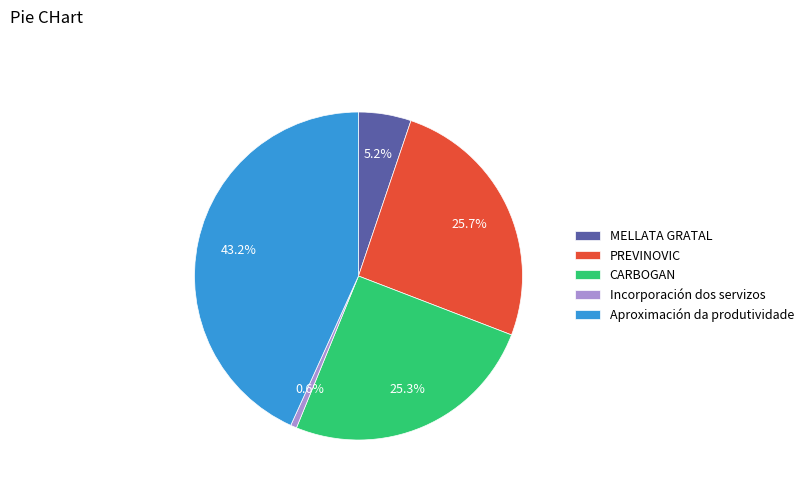

How many slices are in this pie chart?

5